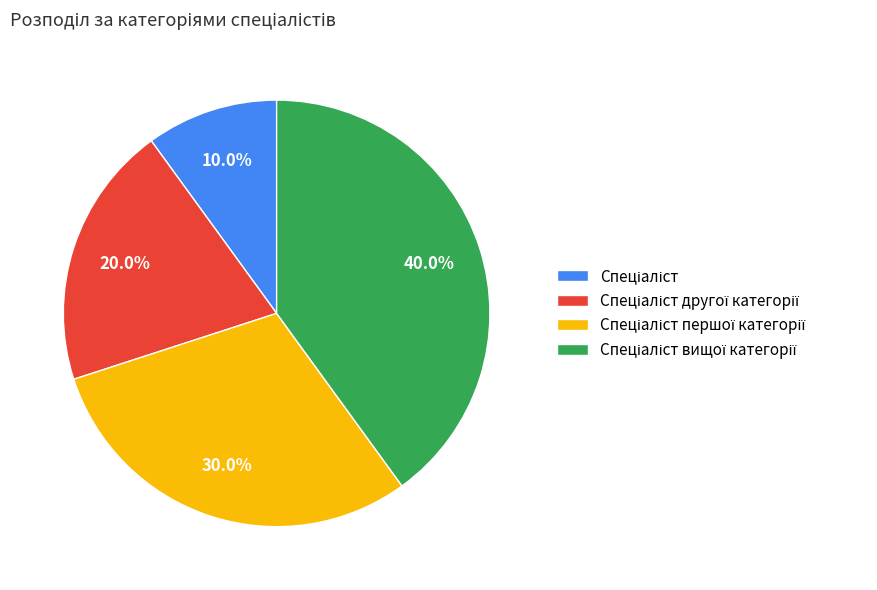

Does any single category account for the majority?

No